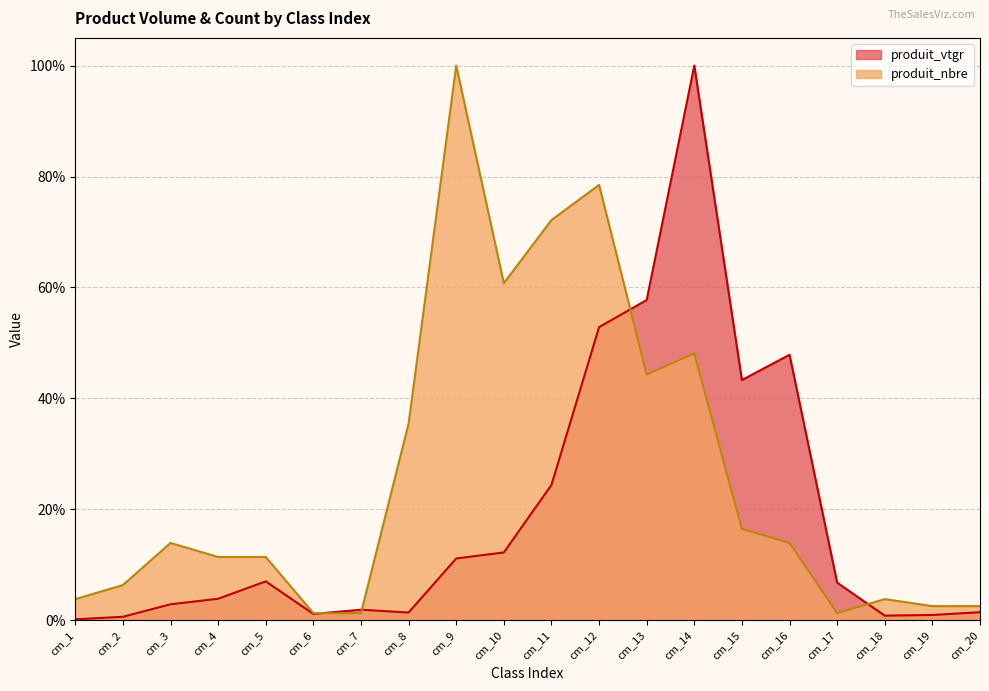

What are all the series names shown in the legend?

produit_vtgr, produit_nbre